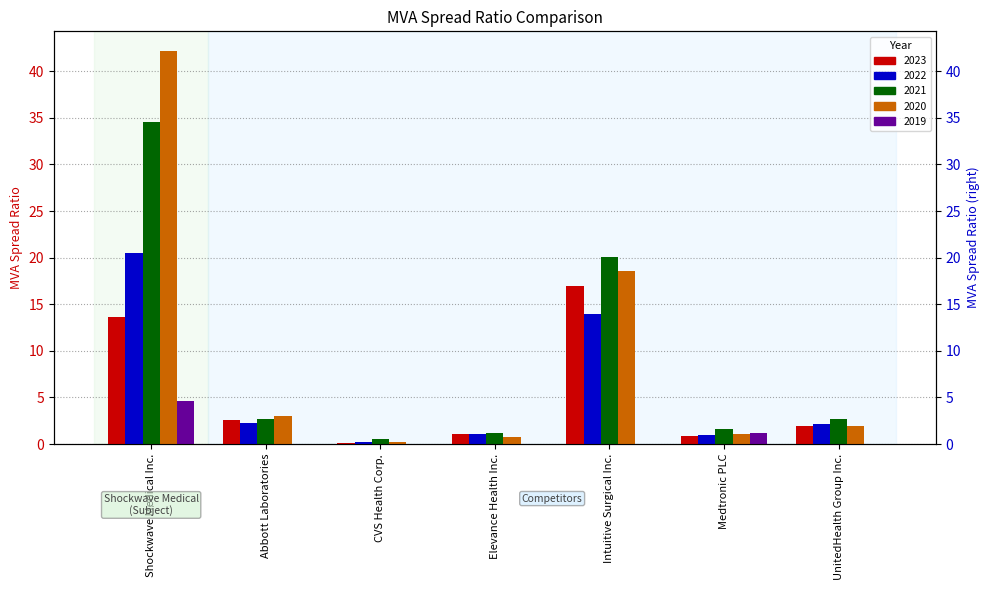

At Shockwave Medical Inc., list the series in order from smallest to largest.

2019, 2023, 2022, 2021, 2020